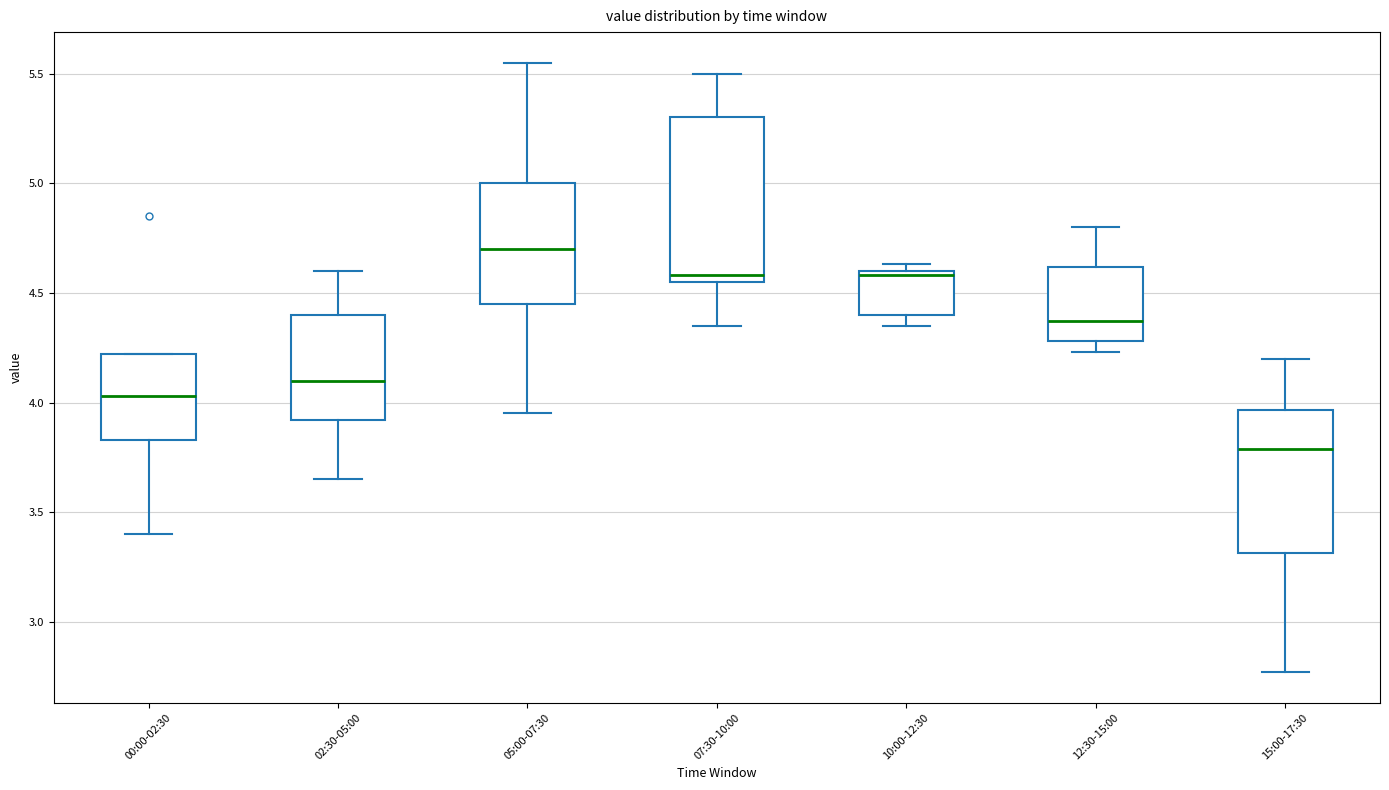

Where does the lower whisker of the box for 10:00-12:30 end on the y-axis? The values are not printed on the chart, so give them approximately, as read against the axis.

4.35